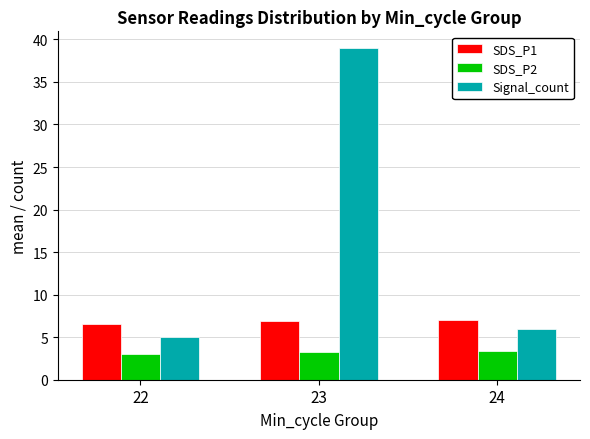

What is the greatest value displayed?

39.0